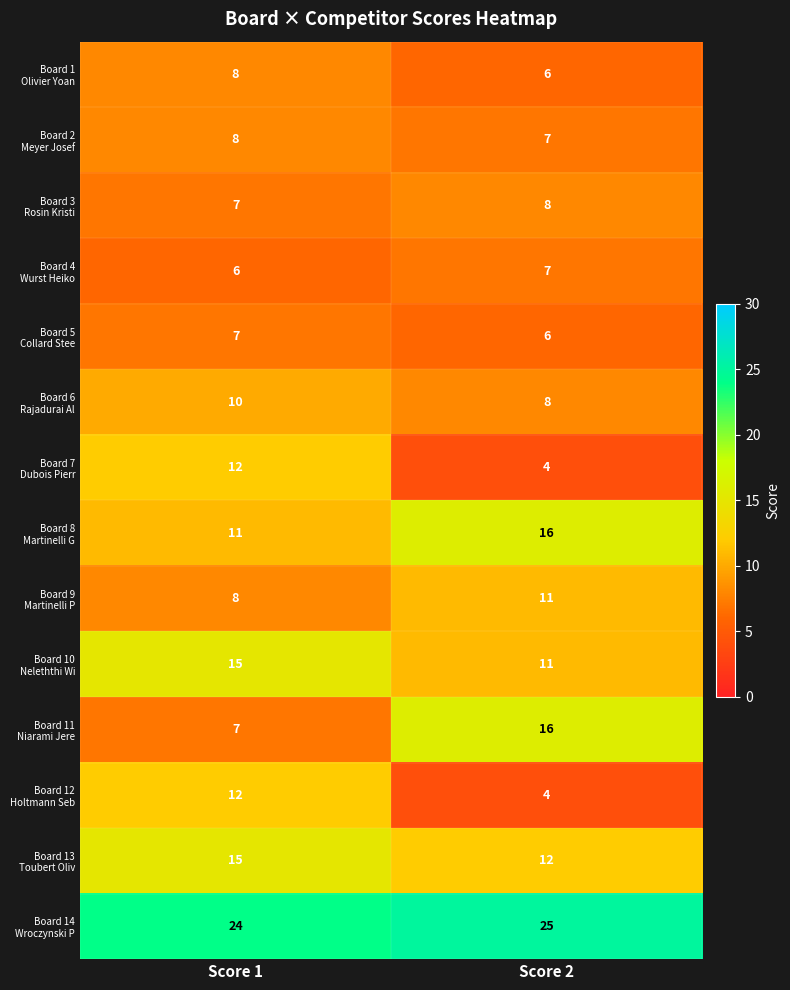

What is the spread (max minus min) of values at Score 2?

21